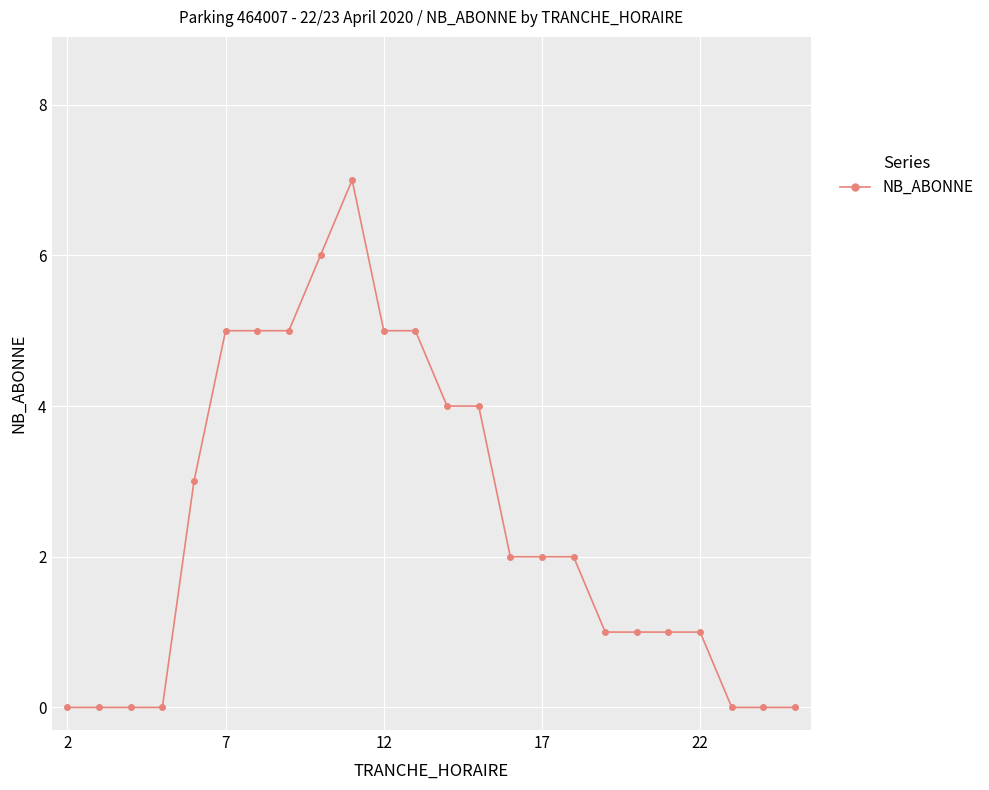

What is the difference between the maximum and minimum values?

7